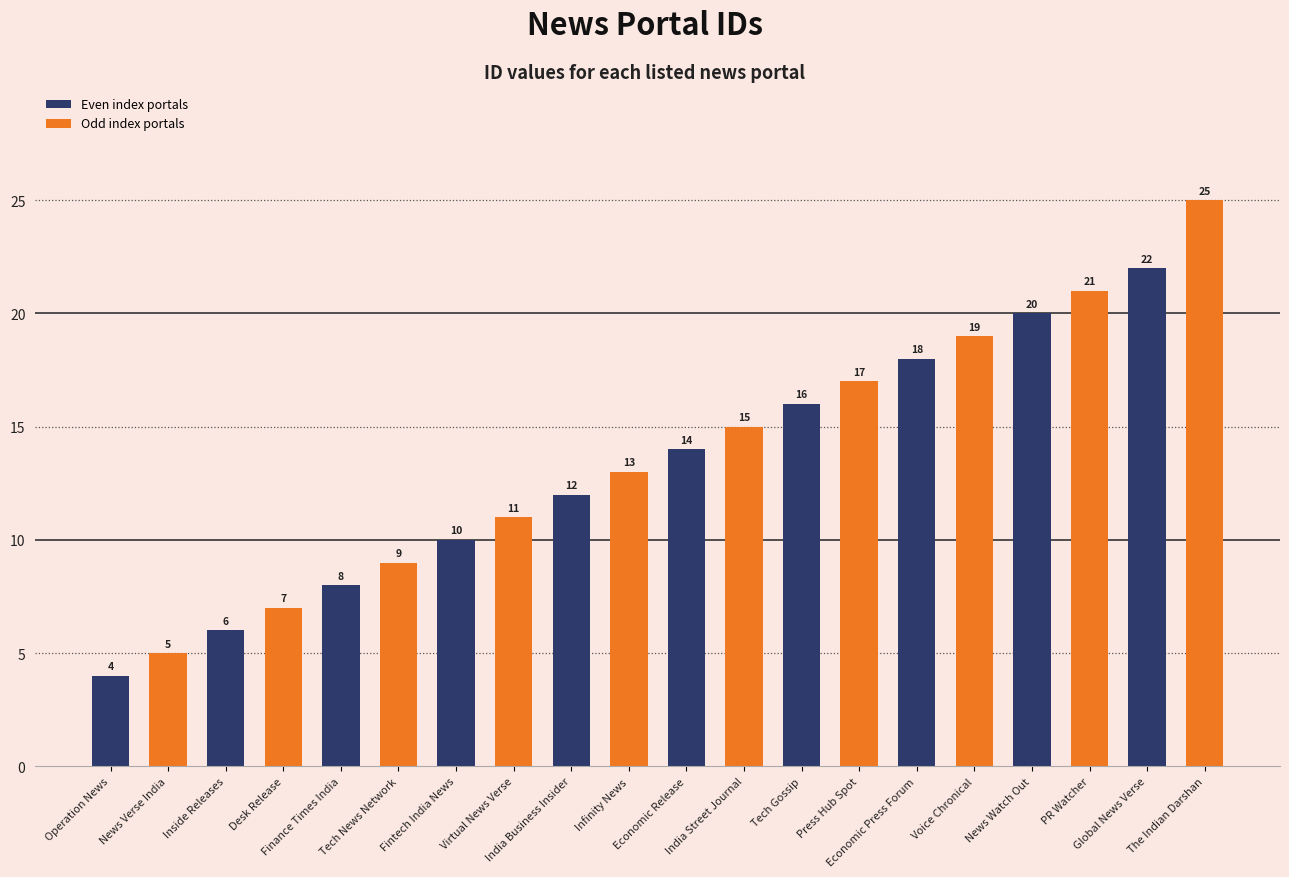

What is the difference between the maximum and second lowest values?

20